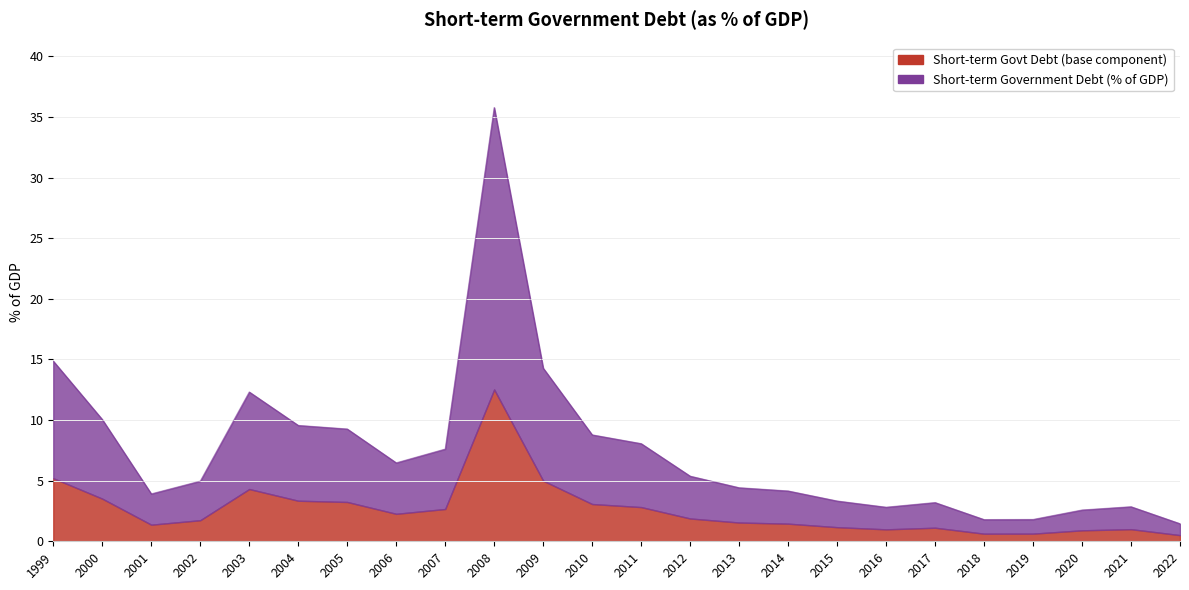

True or false: there are more than 1 points higher than both neighbors.

True